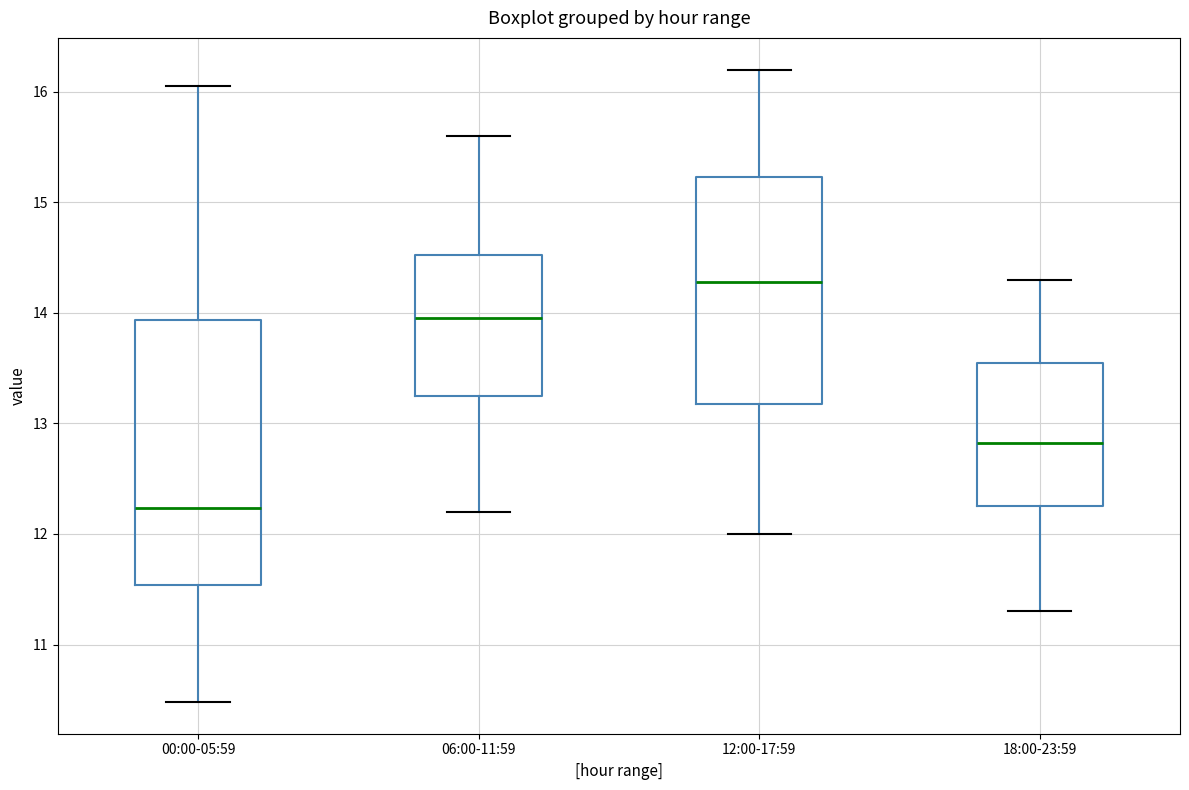

Comparing the boxes themselves (not the whiskers), which one is the tallest?

00:00-05:59